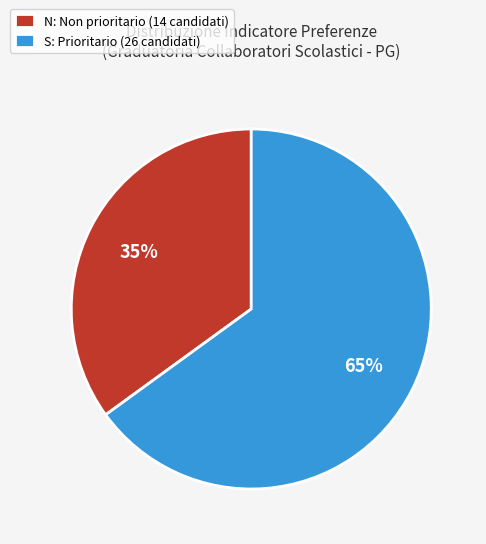

Is it true that S is 36% of the pie?

False